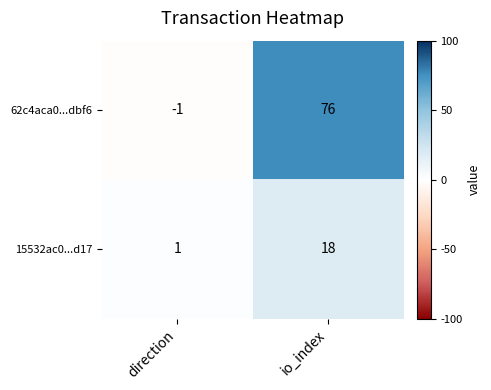

True or false: 62c4aca0...dbf6 has a value of 76 at io_index.

True